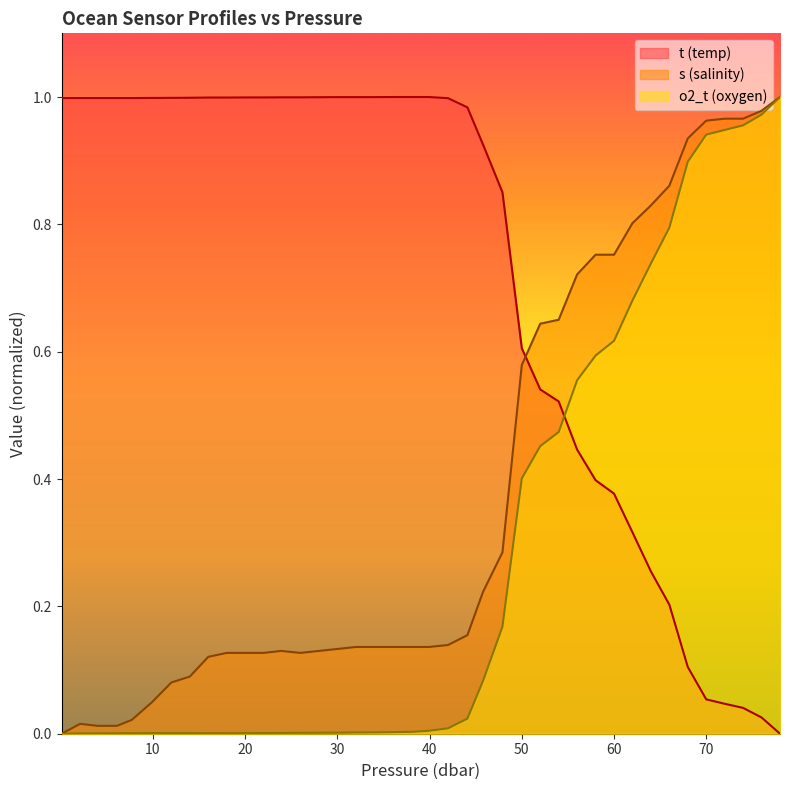

The o2_t series shows 1.0 at 60.0. True or false?

False